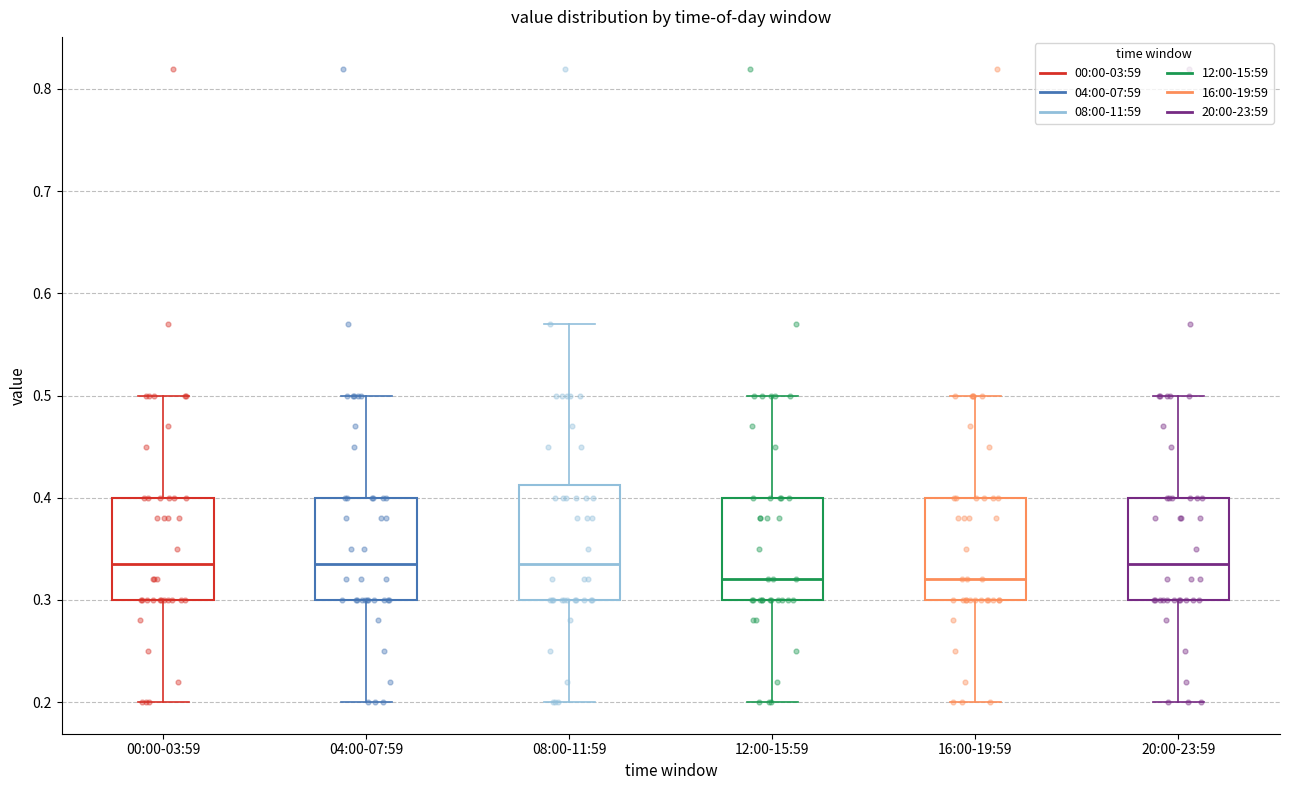

Reading left to right, transcribe this box plot: for each box, give where its median line is, the range the box spans, and where its two whiskers end, as read against the y-axis. The values are not printed on the chart, so give them approximately, as read against the axis.

00:00-03:59: median 0.34, box 0.30 to 0.40, whiskers 0.20 to 0.50
04:00-07:59: median 0.34, box 0.30 to 0.40, whiskers 0.20 to 0.50
08:00-11:59: median 0.34, box 0.30 to 0.41, whiskers 0.20 to 0.57
12:00-15:59: median 0.32, box 0.30 to 0.40, whiskers 0.20 to 0.50
16:00-19:59: median 0.32, box 0.30 to 0.40, whiskers 0.20 to 0.50
20:00-23:59: median 0.34, box 0.30 to 0.40, whiskers 0.20 to 0.50